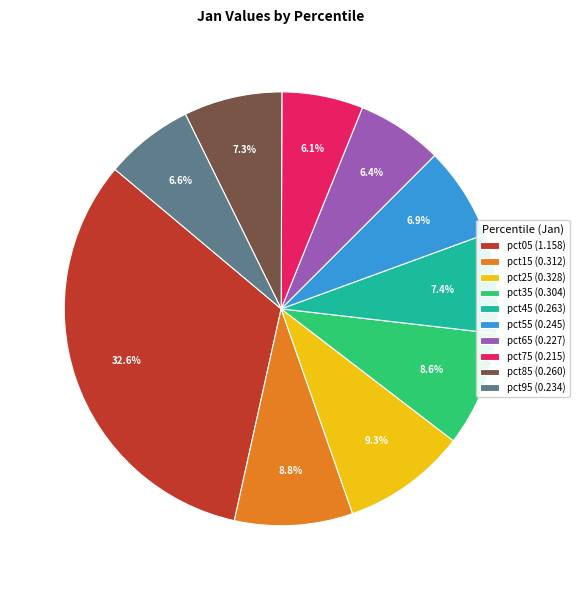

True or false: pct45 accounts for 18% of the total.

False